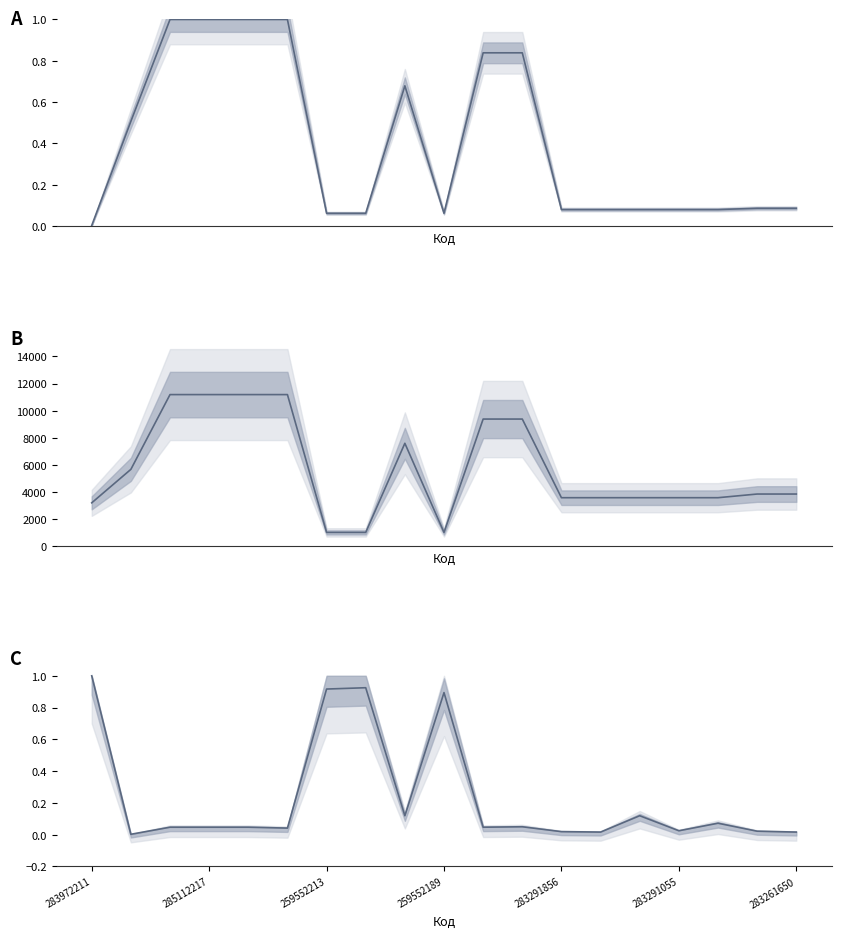

How many interior local peaks does the Доп. ціна series have?

1